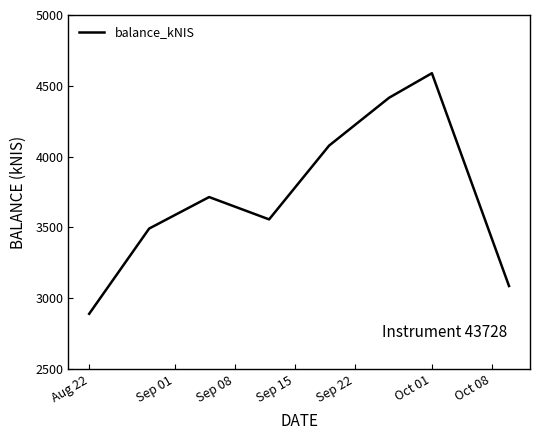

True or false: the data has more than 0 interior local peaks.

True